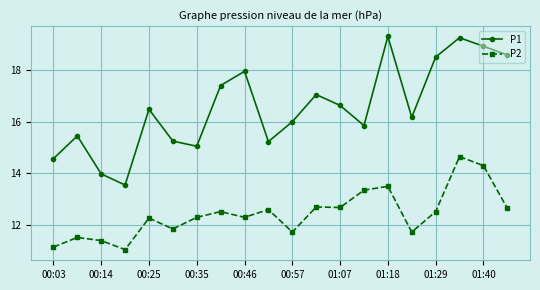

List the series in order of their peak value, lowest first.

P2, P1